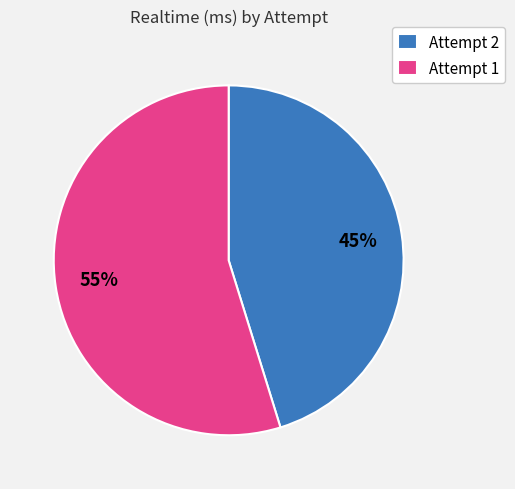

Which has a higher value, Attempt 1 or Attempt 2?

Attempt 1